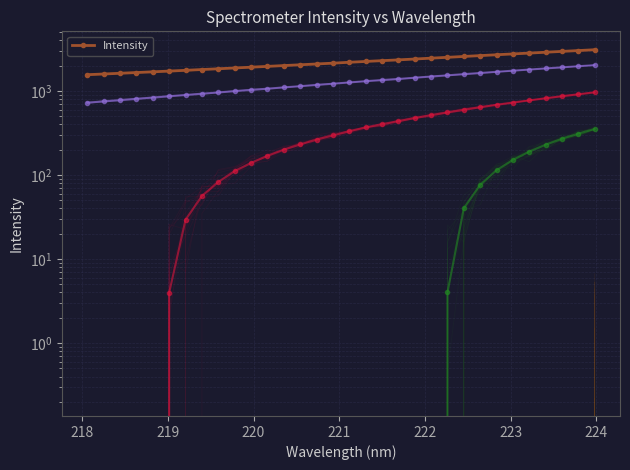

What is the average value?

2218.8